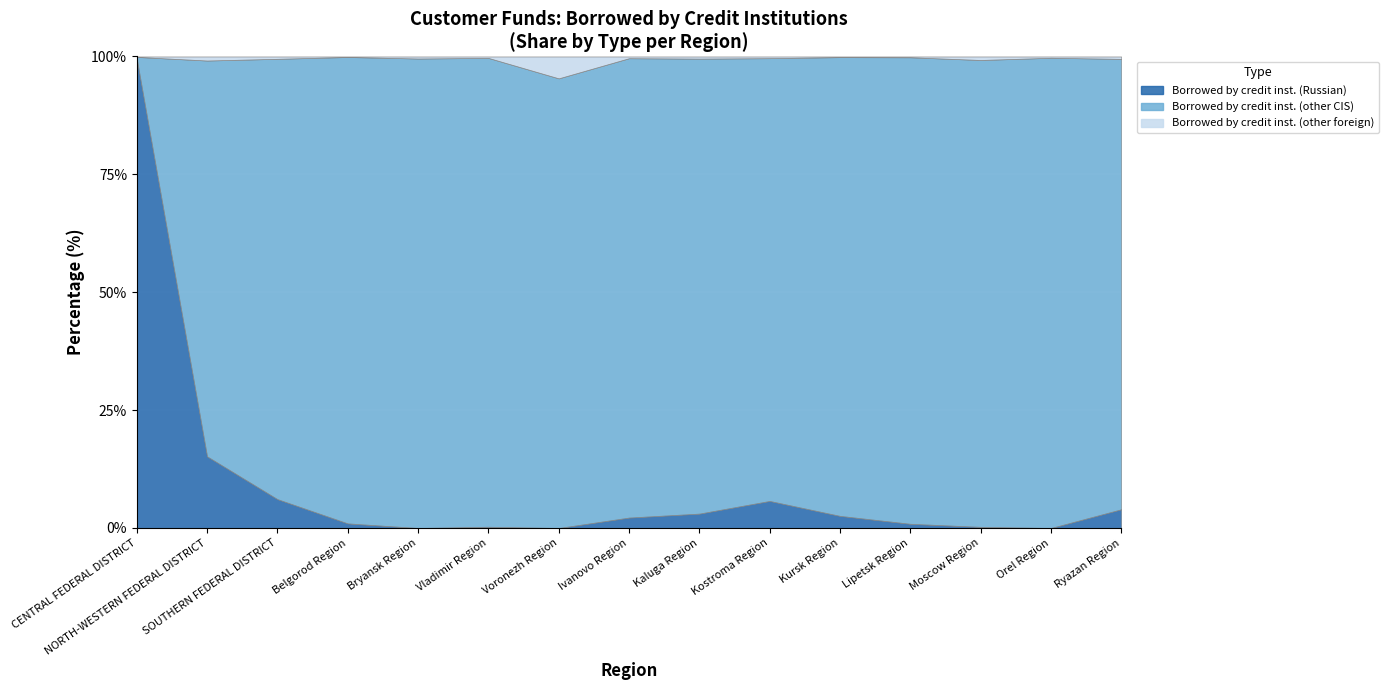

How many series are shown in this chart?

3